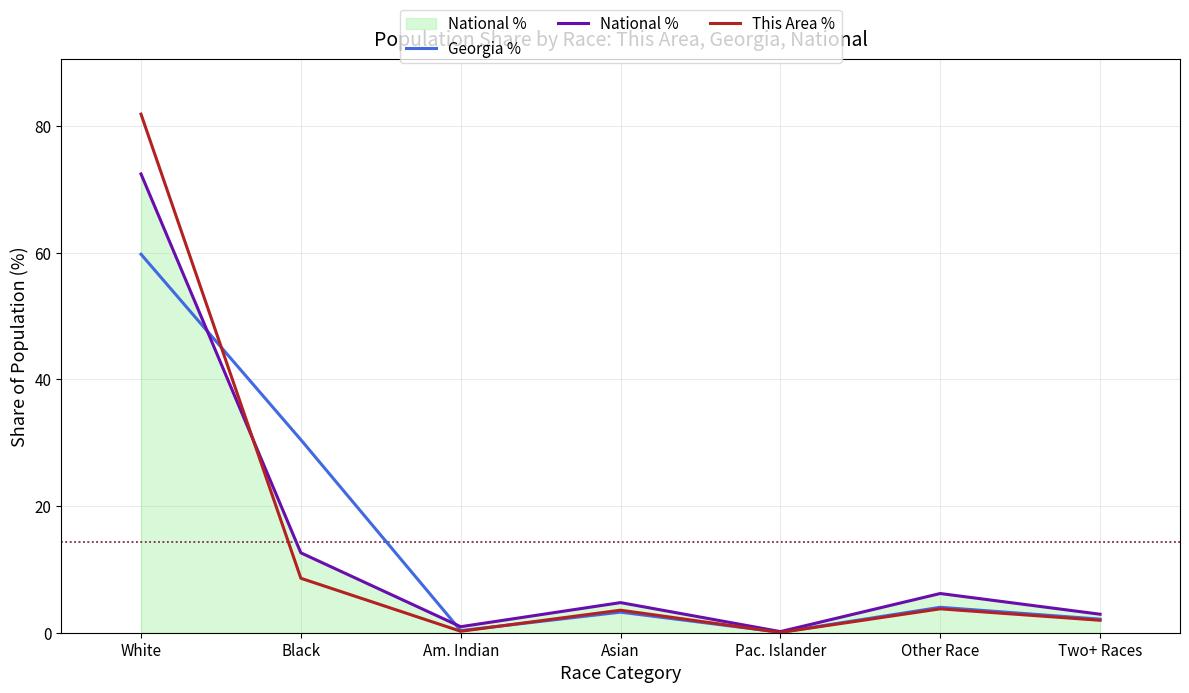

Is it true that This Area % equals 2.0 at Two+ Races?

True